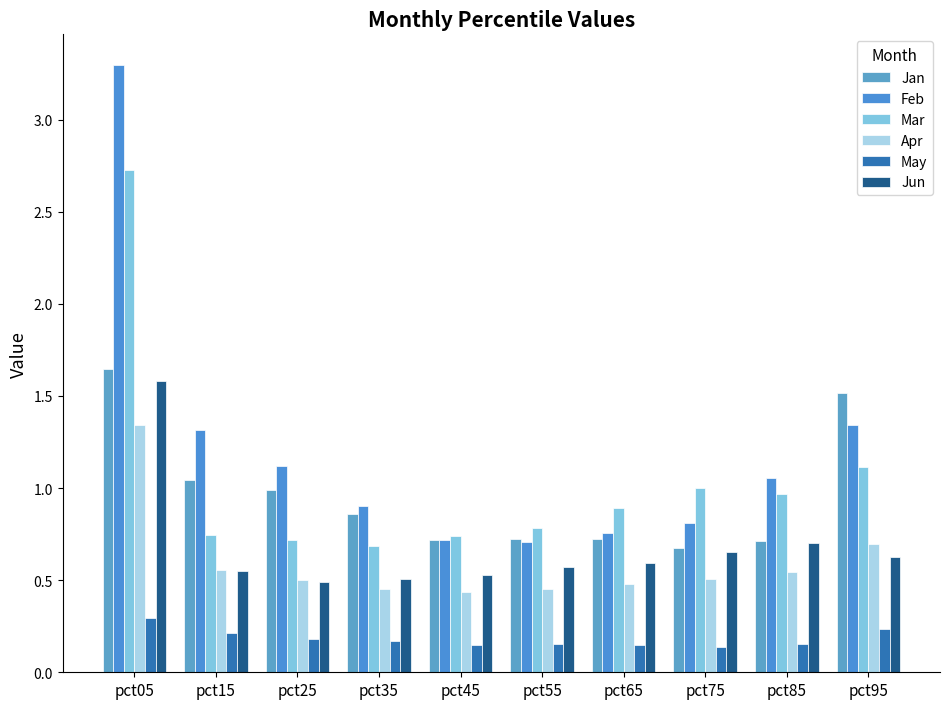

Are the bars grouped side by side (vs. stacked)?

Yes